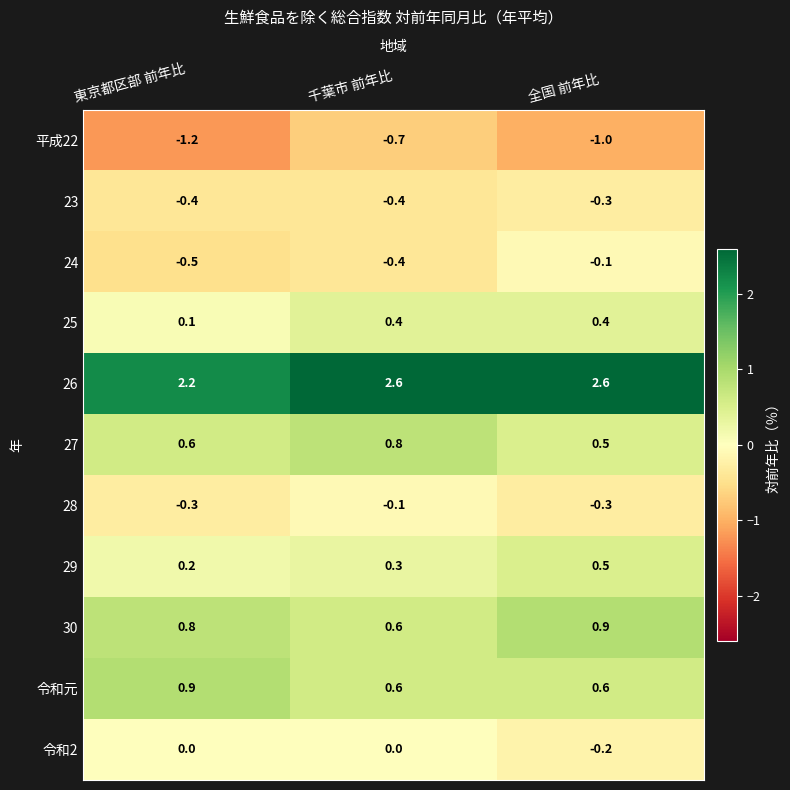

How many distinct data groups are displayed?

11